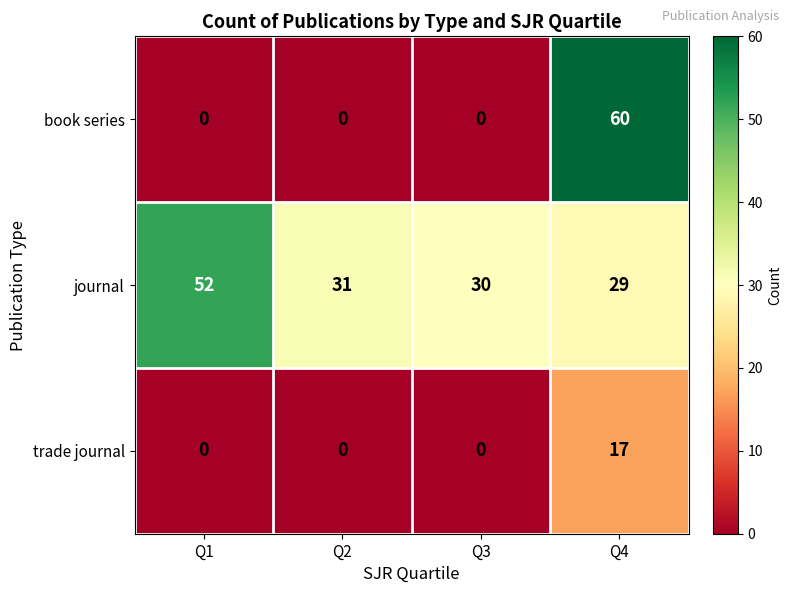

What is the sum of the journal values at Q3 and Q1?

82